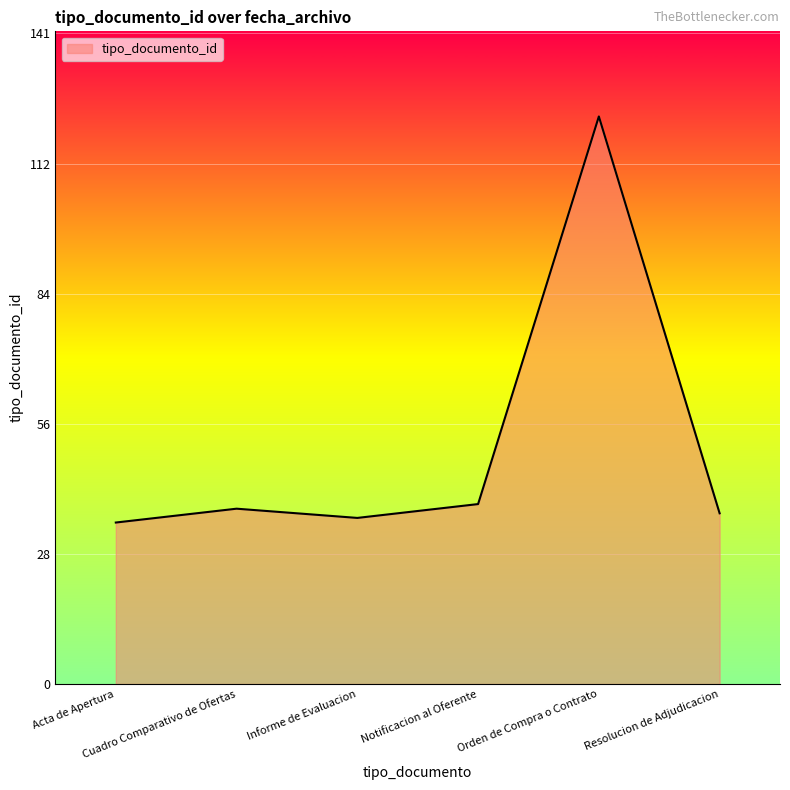

True or false: the data has more than 2 interior local peaks.

False